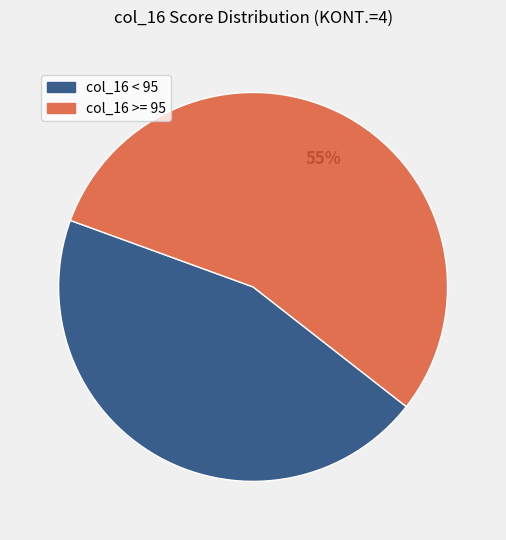

To the nearest percent, what is the average slice percentage?

50%